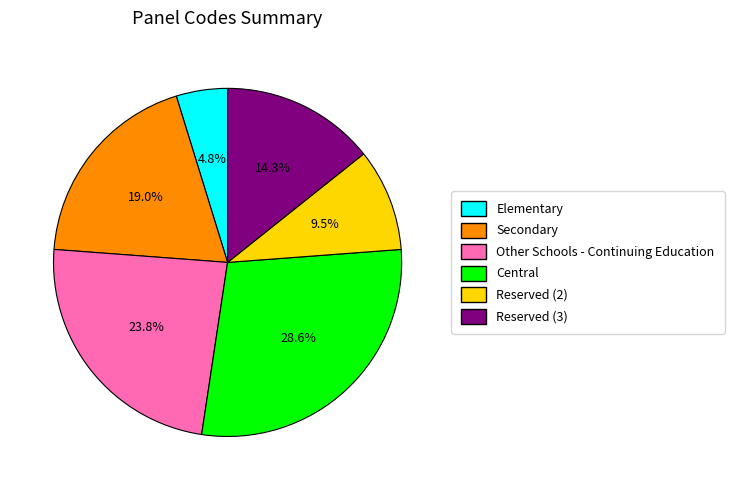

Is there any slice that represents more than half of the pie?

No